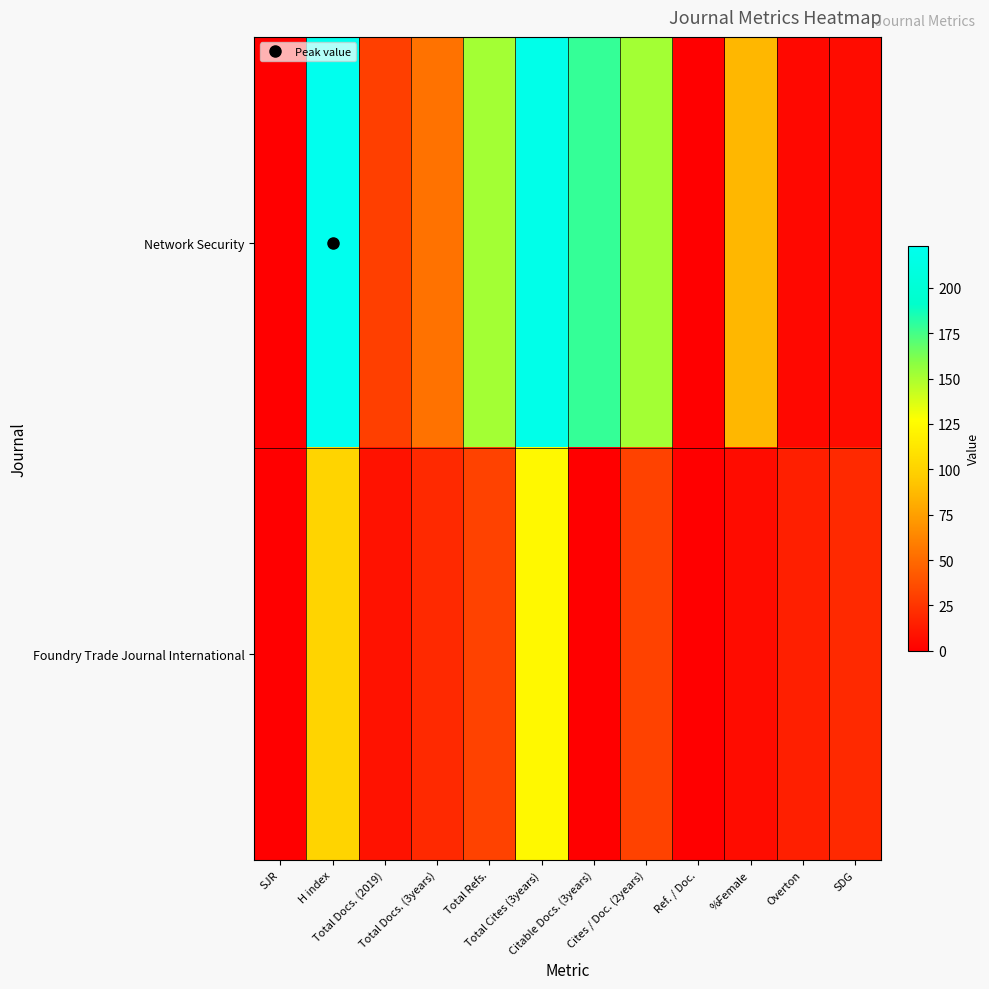

What is the greatest value displayed?

223